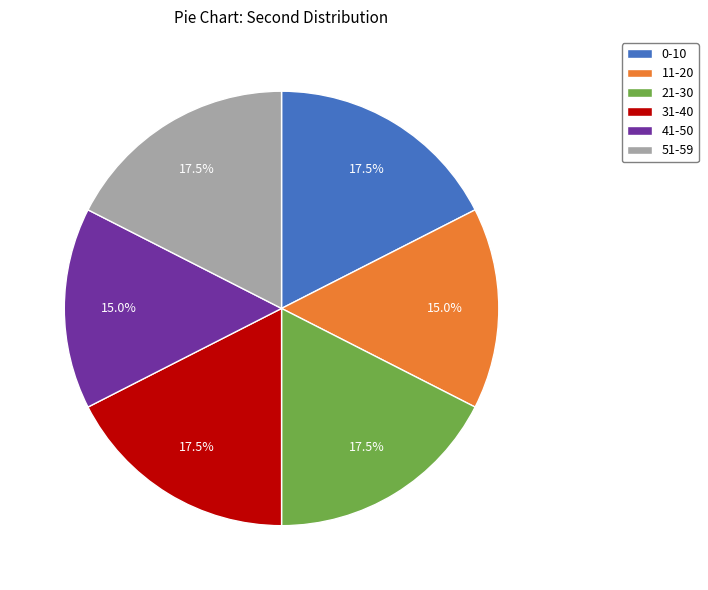

To the nearest percent, what is the average slice percentage?

17%